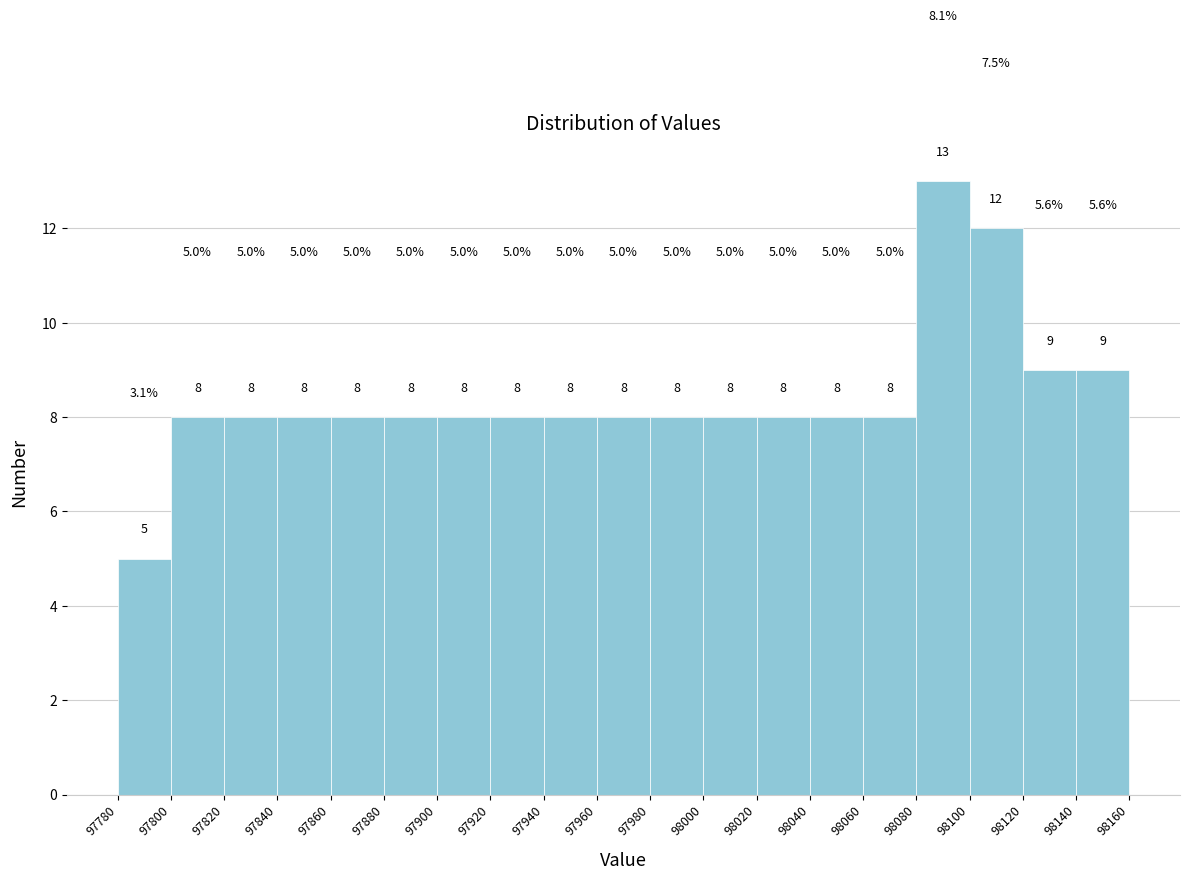

Reading left to right, transcribe this chart: for each bar, give the range it covers on the x-axis and its height.

97780 to 97800: 5.0
97800 to 97820: 8.0
97820 to 97840: 8.0
97840 to 97860: 8.0
97860 to 97880: 8.0
97880 to 97900: 8.0
97900 to 97920: 8.0
97920 to 97940: 8.0
97940 to 97960: 8.0
97960 to 97980: 8.0
97980 to 98000: 8.0
98000 to 98020: 8.0
98020 to 98040: 8.0
98040 to 98060: 8.0
98060 to 98080: 8.0
98080 to 98100: 13.0
98100 to 98120: 12.0
98120 to 98140: 9.0
98140 to 98160: 9.0